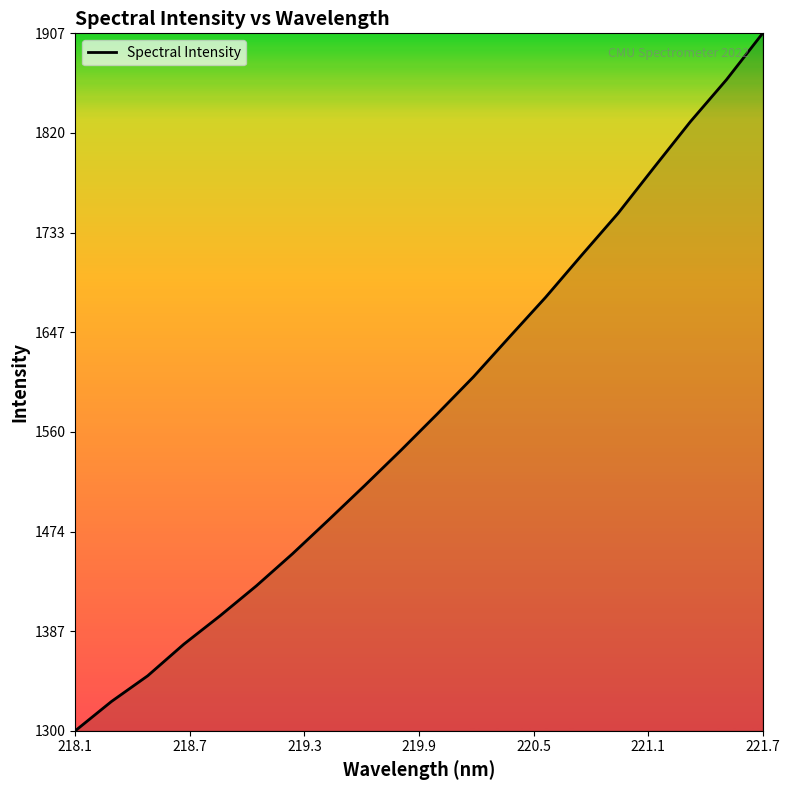

Is this an area chart (filled region under the line)?

No